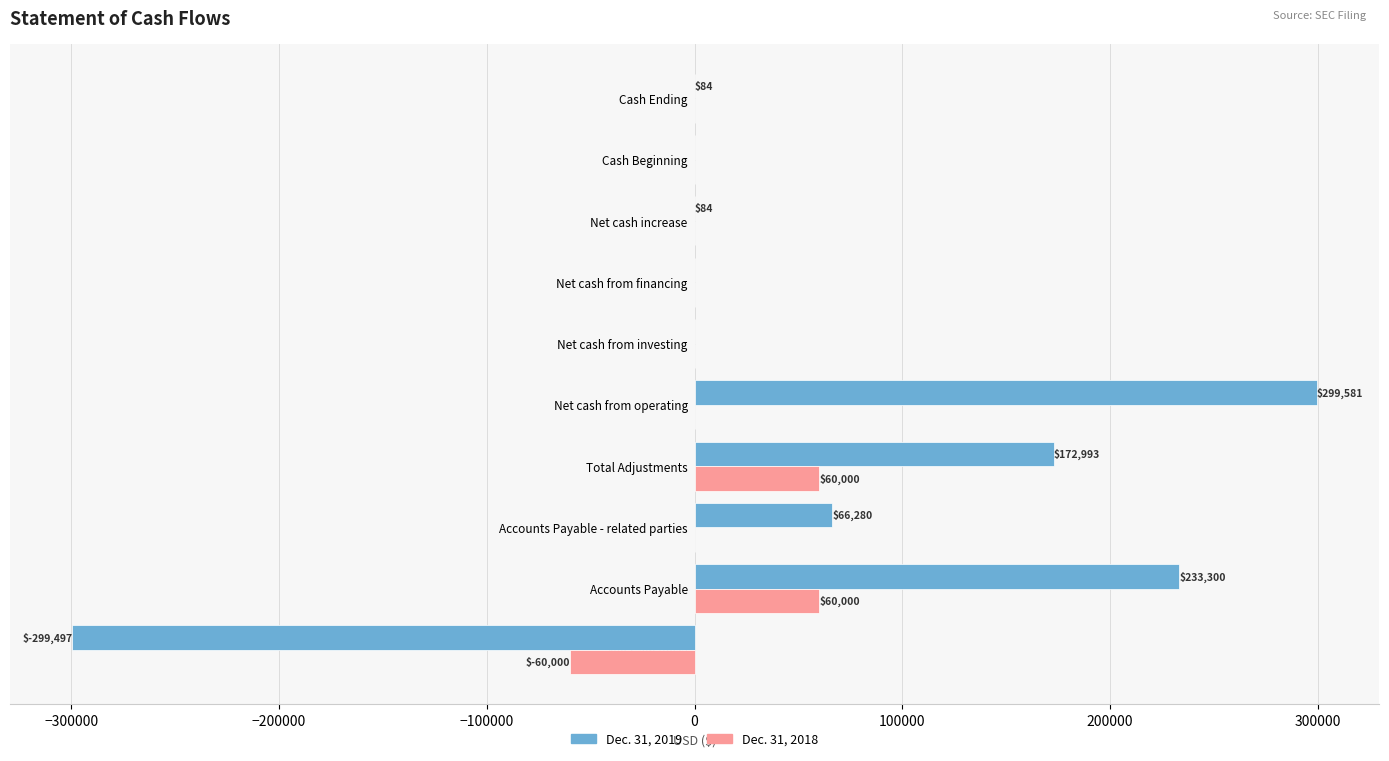

At which label does Dec. 31, 2019 reach its peak?

Net cash from operating